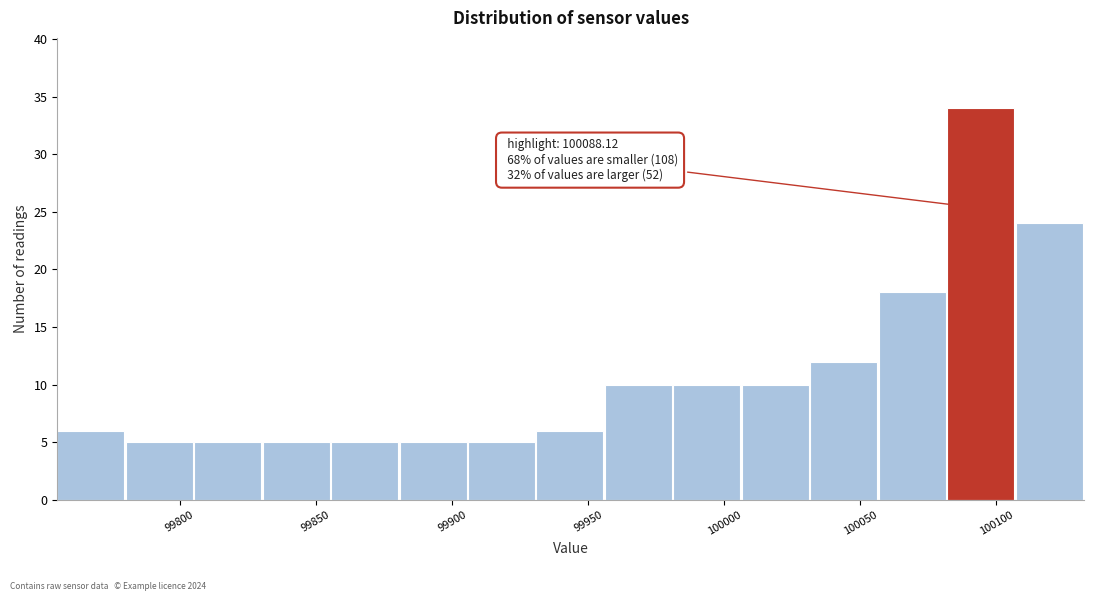

Over which range of the x-axis is the bar tallest?

100080 to 100105